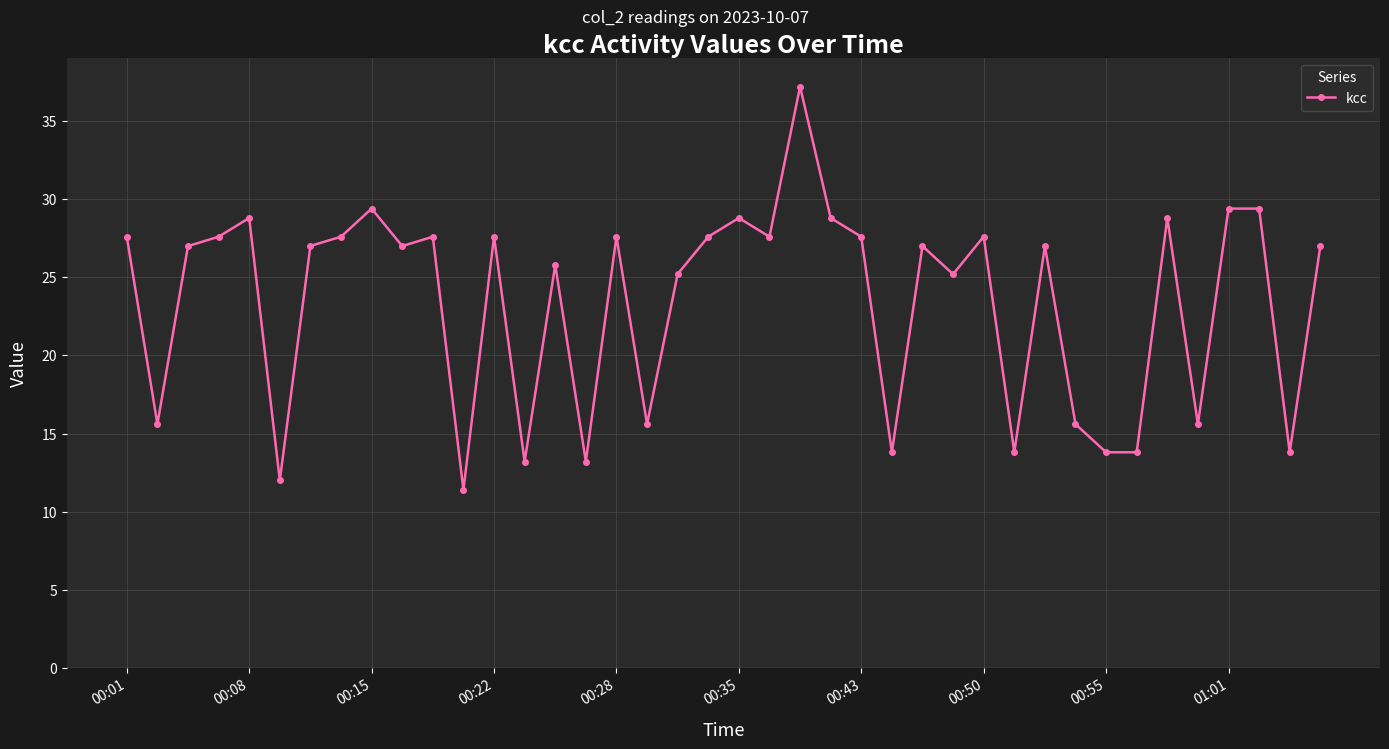

What is the value of the 5th point from the left?

28.8